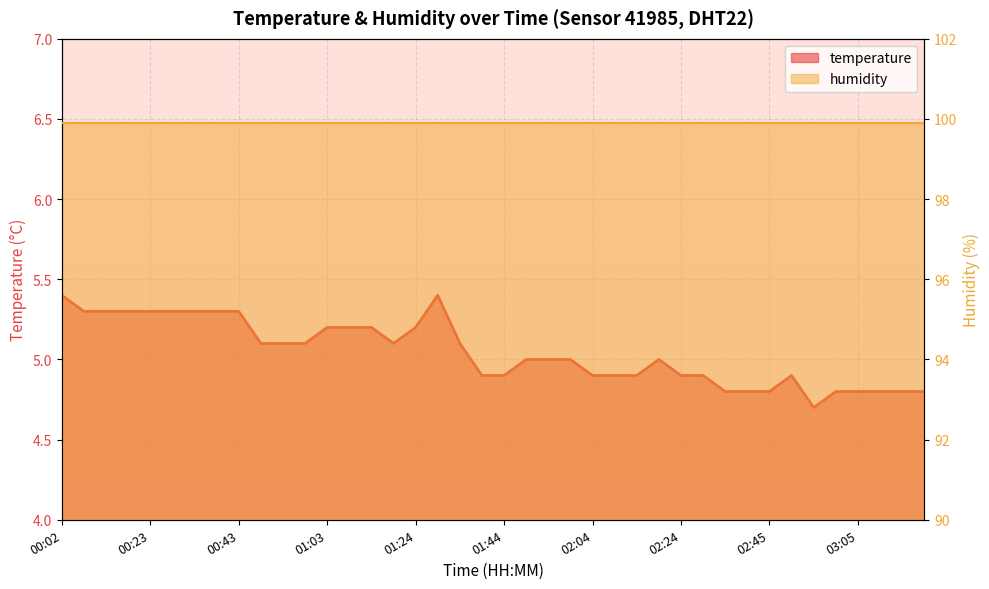

How many data points in temperature are less than 5?

17